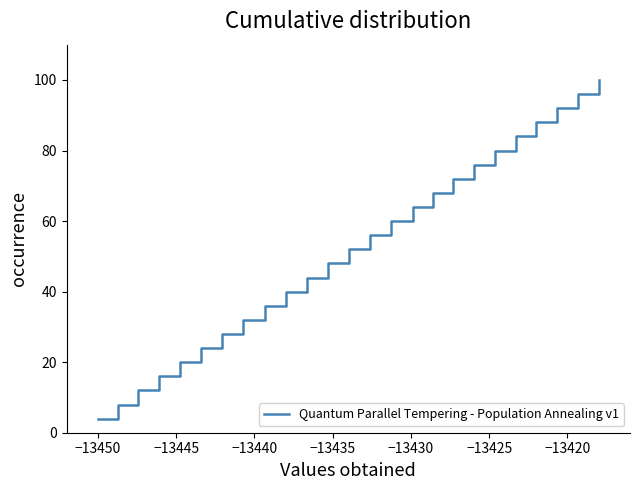

What is the difference between the maximum and second lowest values?

92.0